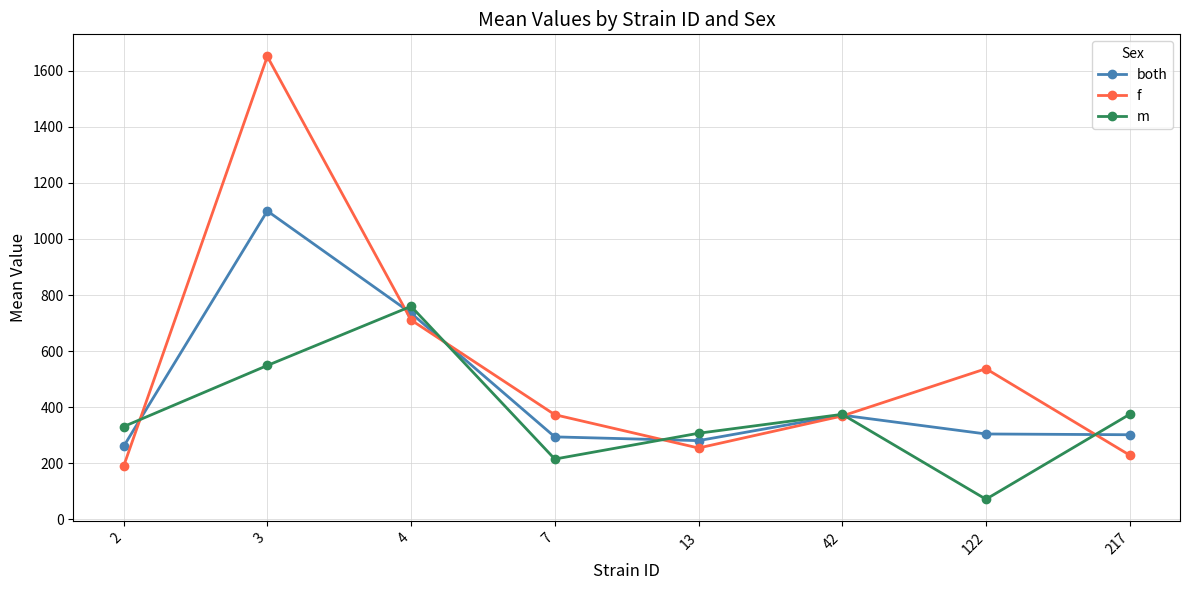

The f series shows 254.5 at 13. True or false?

True